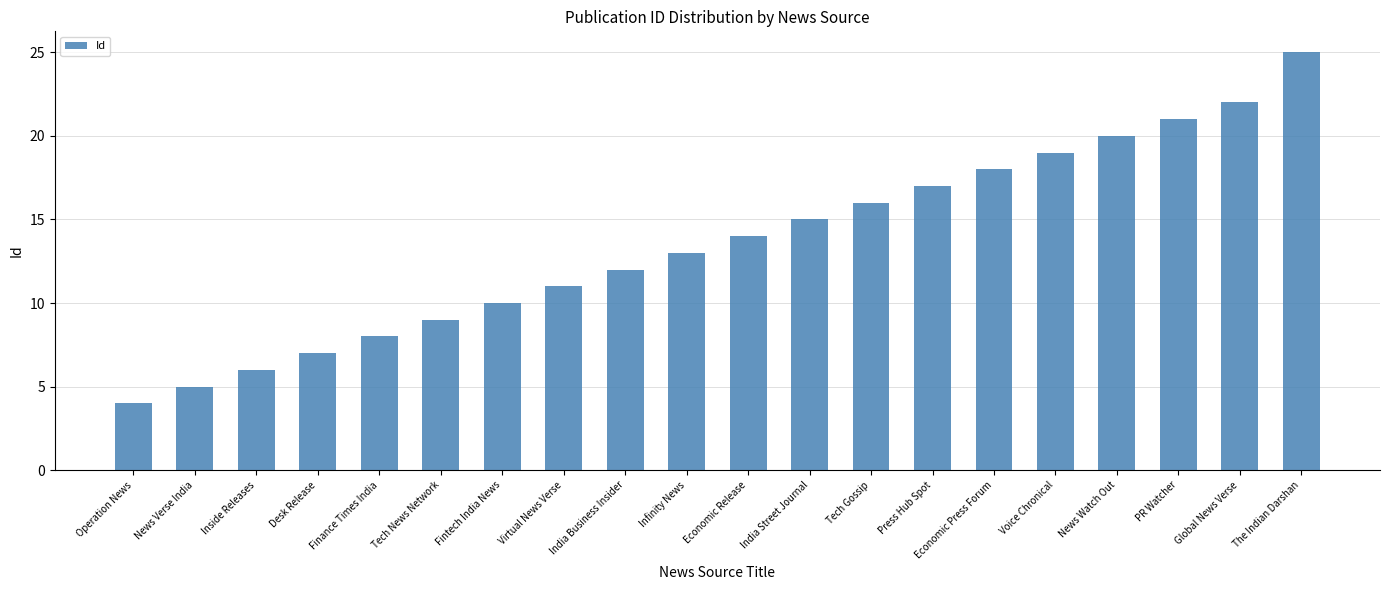

What is the change in value from Fintech India News to India Street Journal?

+5